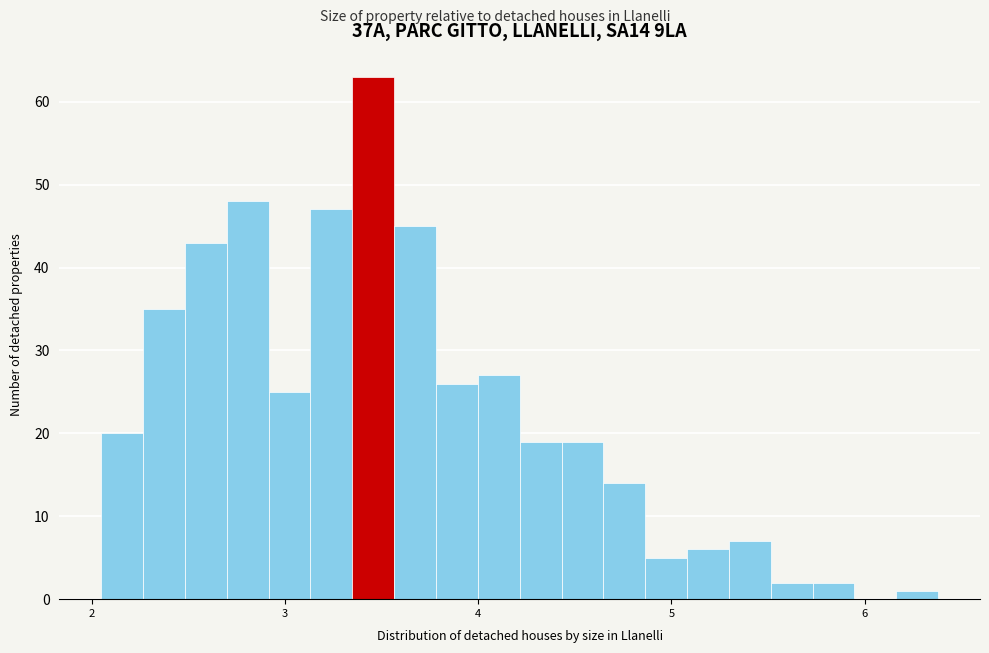

Read against the x-axis, roughly where is the centre of the tallest bar?

3.5